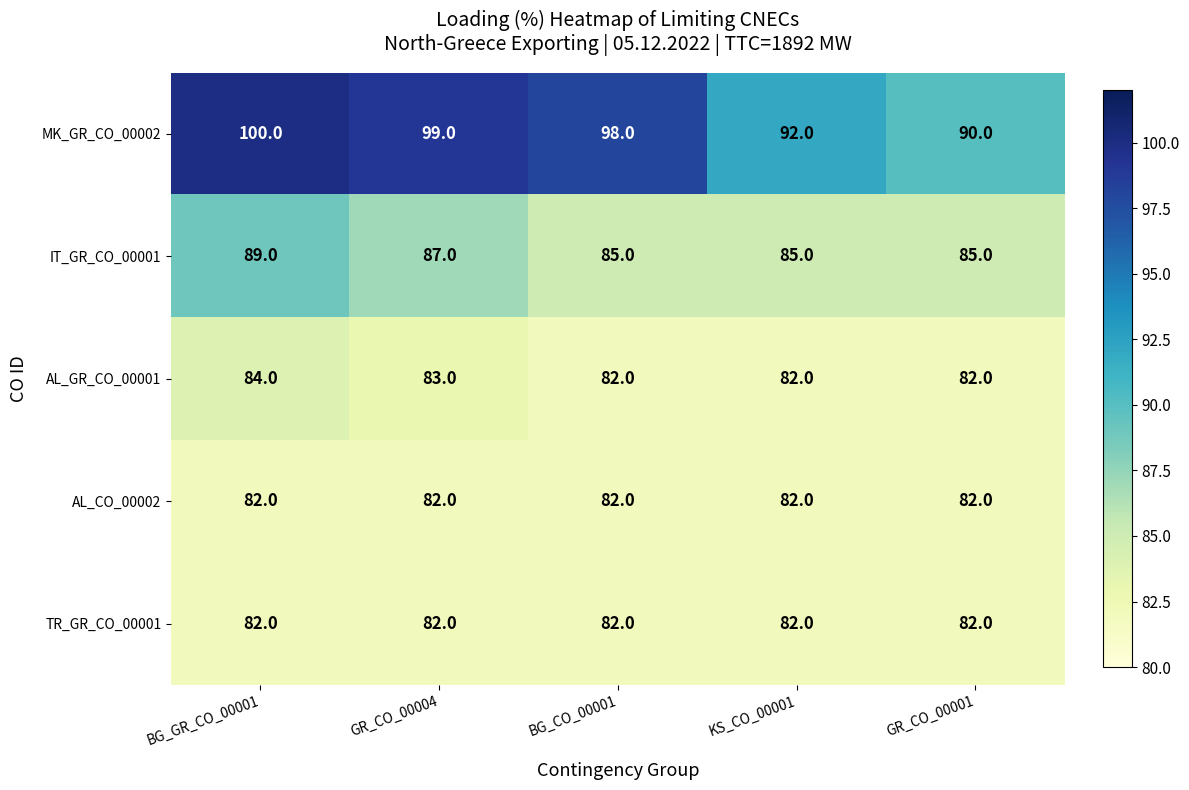

What is the smallest value displayed?

82